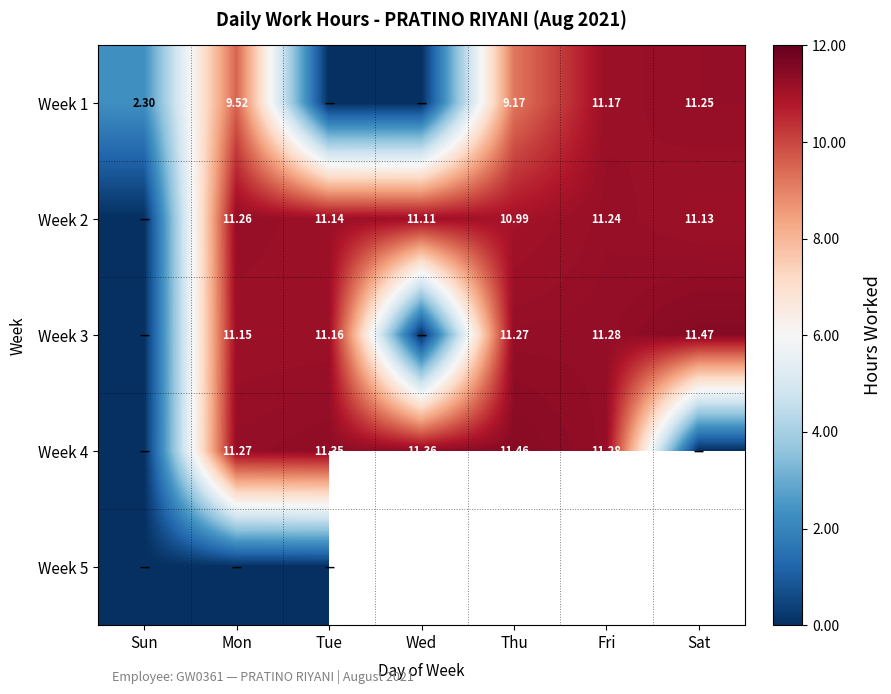

Is the value of Week 4 at Tue greater than the value of Week 3 at Sat?

No